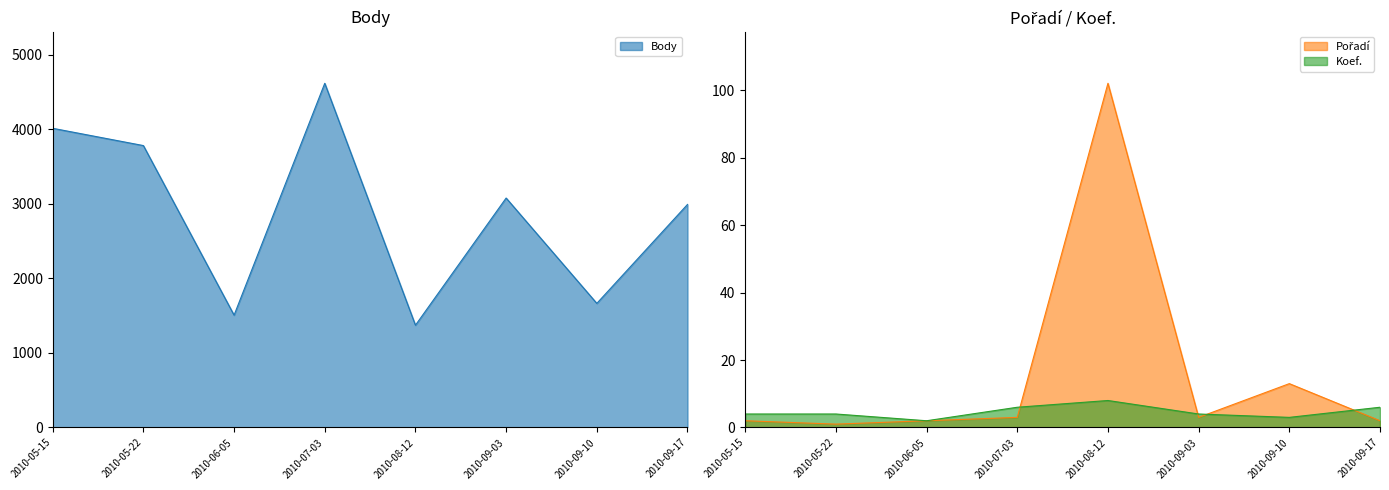

Is the value of Koef. at 2010-06-05 greater than the value of Pořadí at 2010-05-15?

No